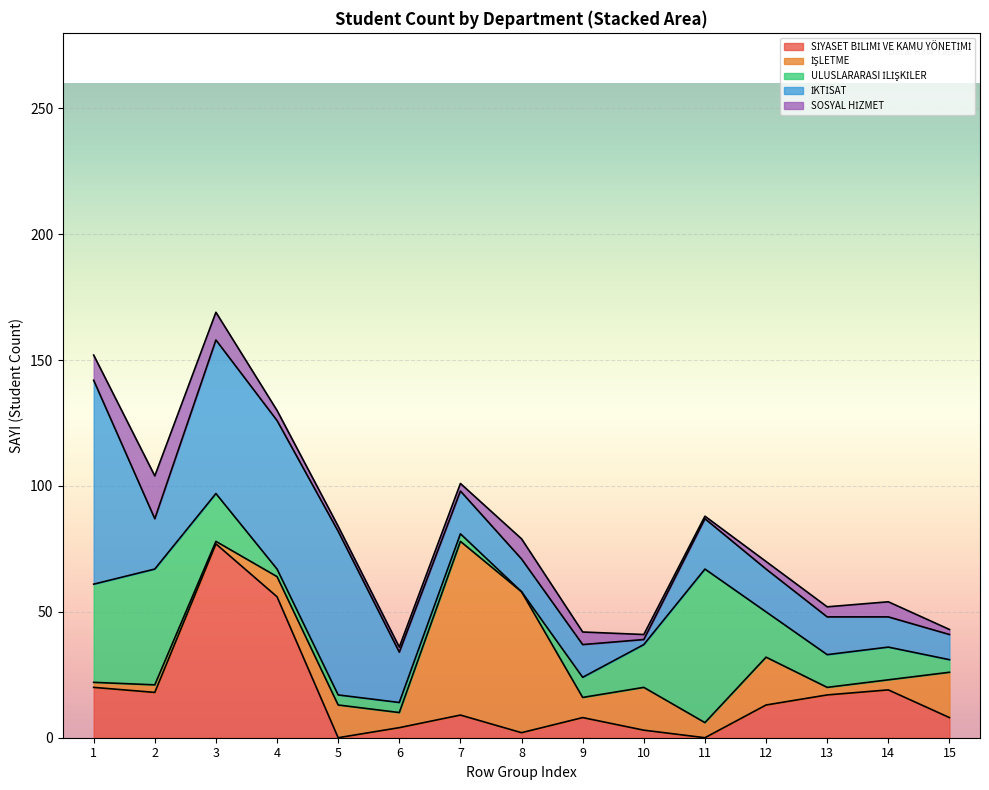

Count the number of data series in this chart.

5